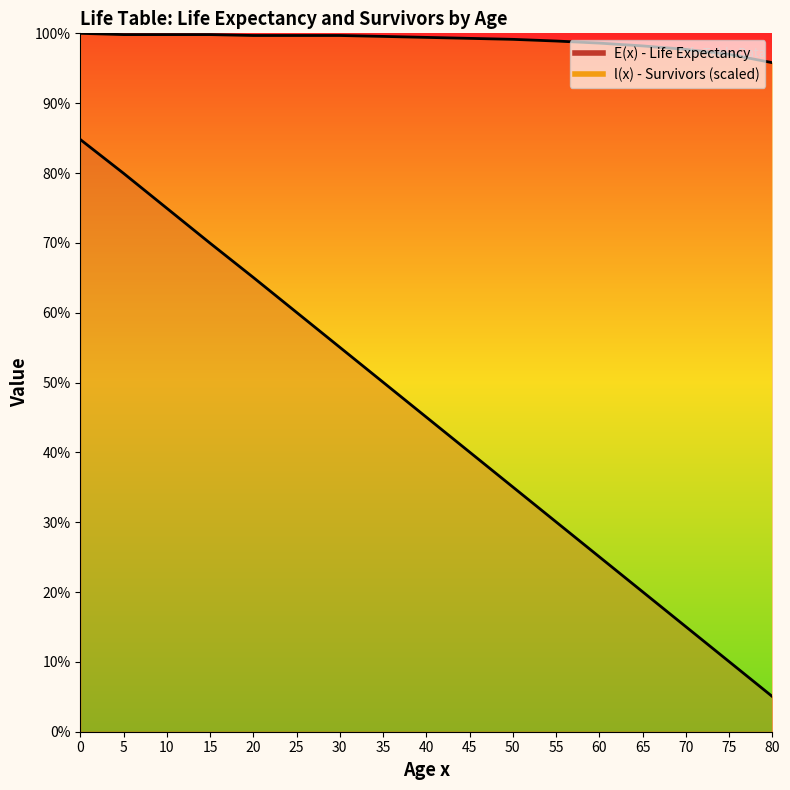

List the series in order of their overall mean, lowest first.

E(x) - Life Expectancy, l(x) - Survivors (scaled)